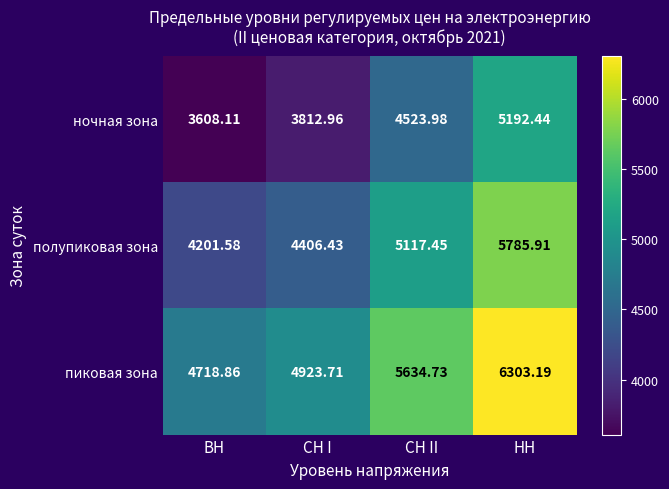

Which series has the largest total across all categories?

пиковая зона